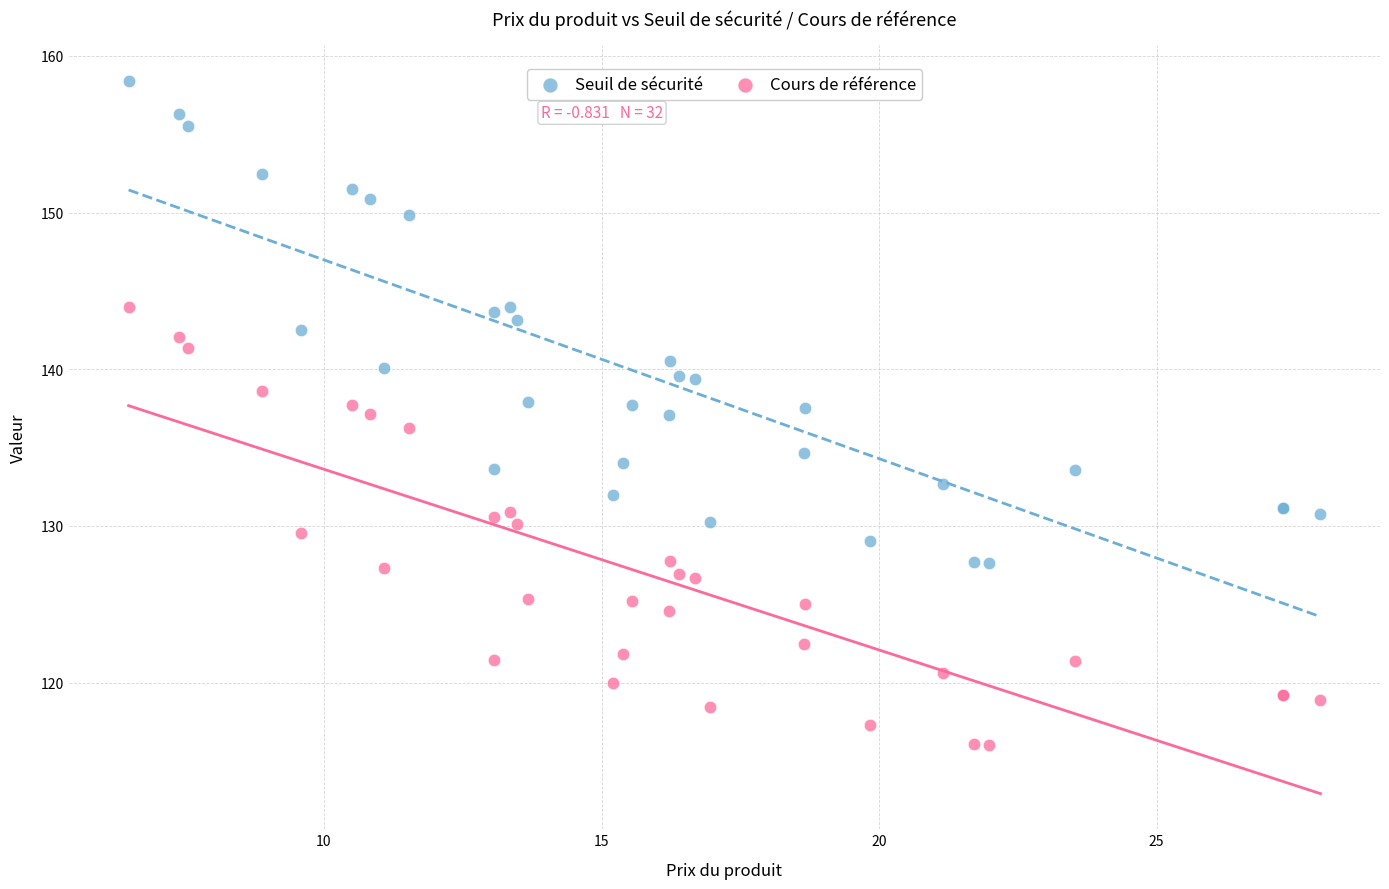

What are all the series names shown in the legend?

Seuil de sécurité, Cours de référence